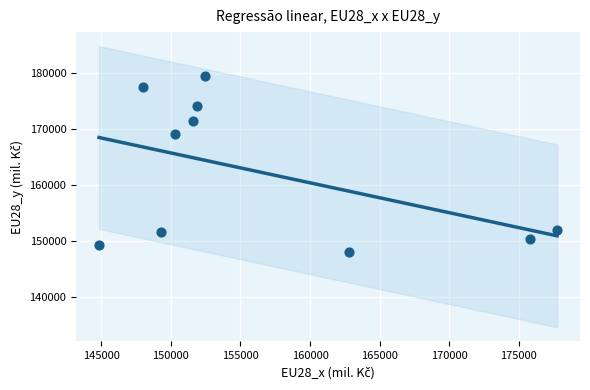

What Y value in the scatter plot is closest to 163746?

169070